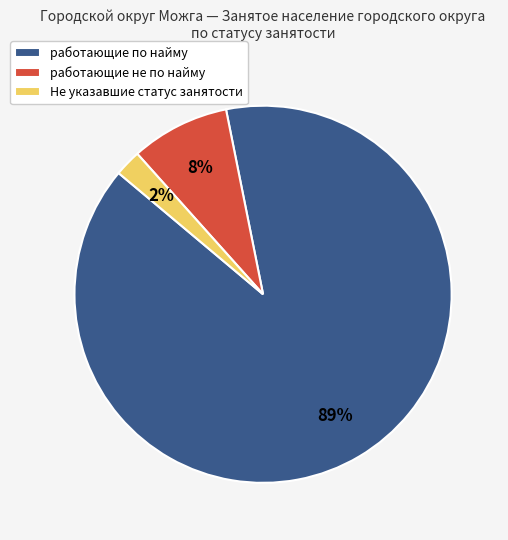

Which has a higher value, работающие по найму or работающие не по найму?

работающие по найму